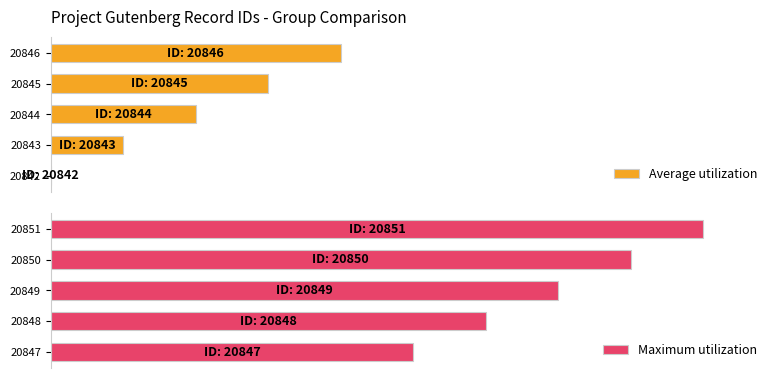

What is the total value across all series at 1?

77.8